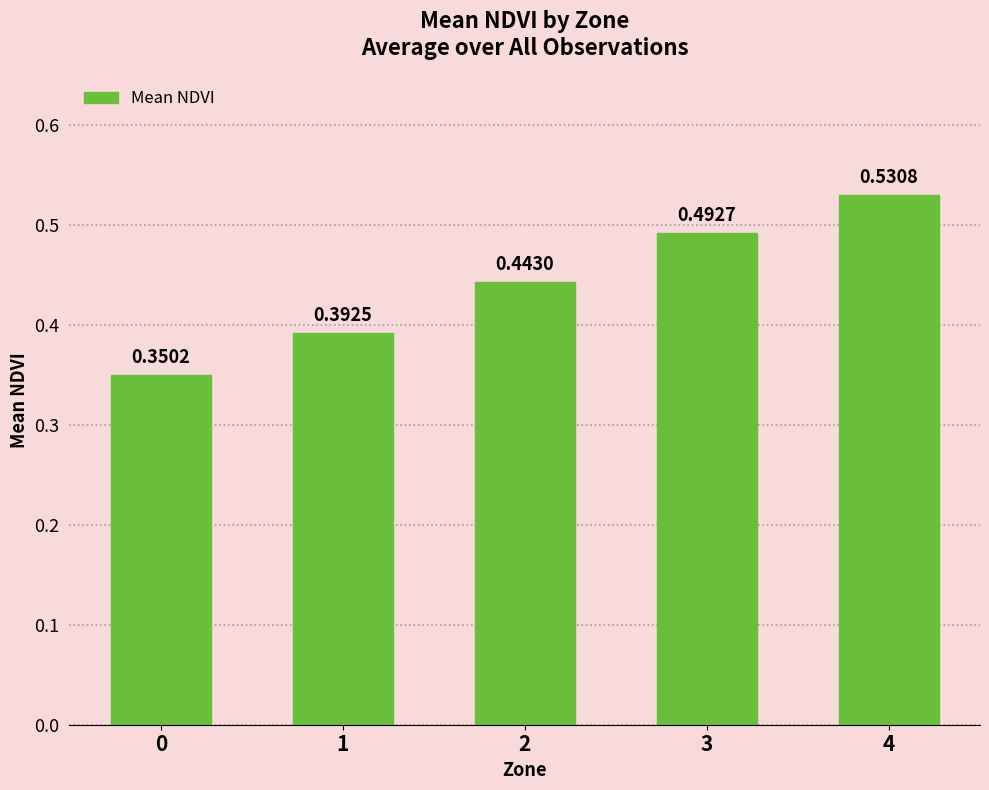

Count the number of categories in the chart.

5